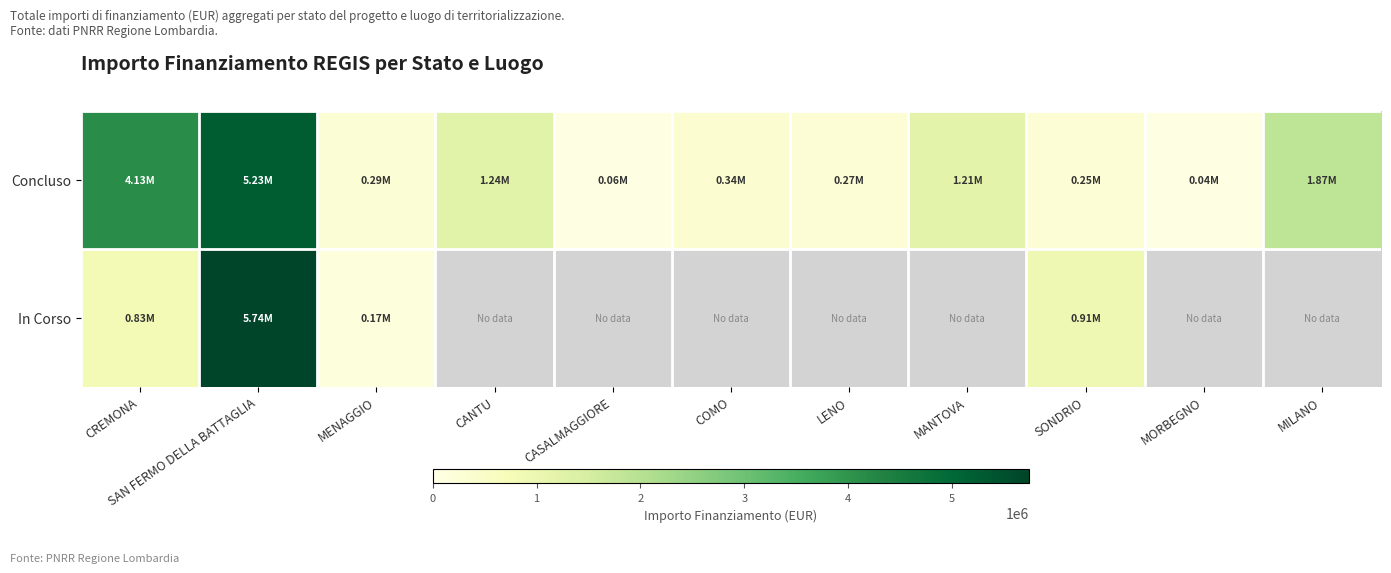

How many distinct data groups are displayed?

2